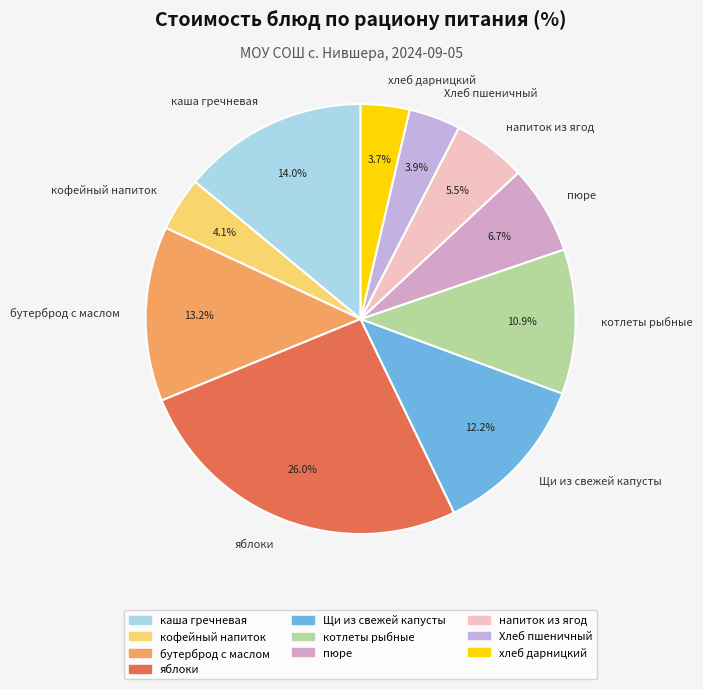

The пюре slice represents 7% of the pie. True or false?

True